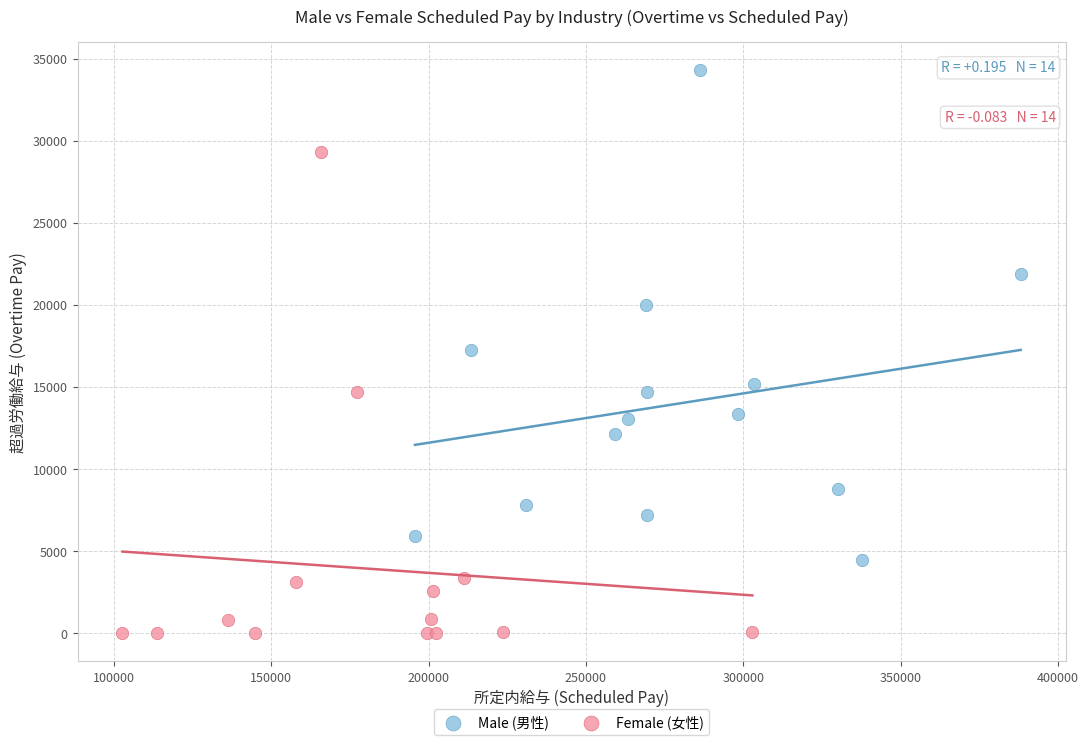

What are all the series names shown in the legend?

Male (男性), Female (女性)